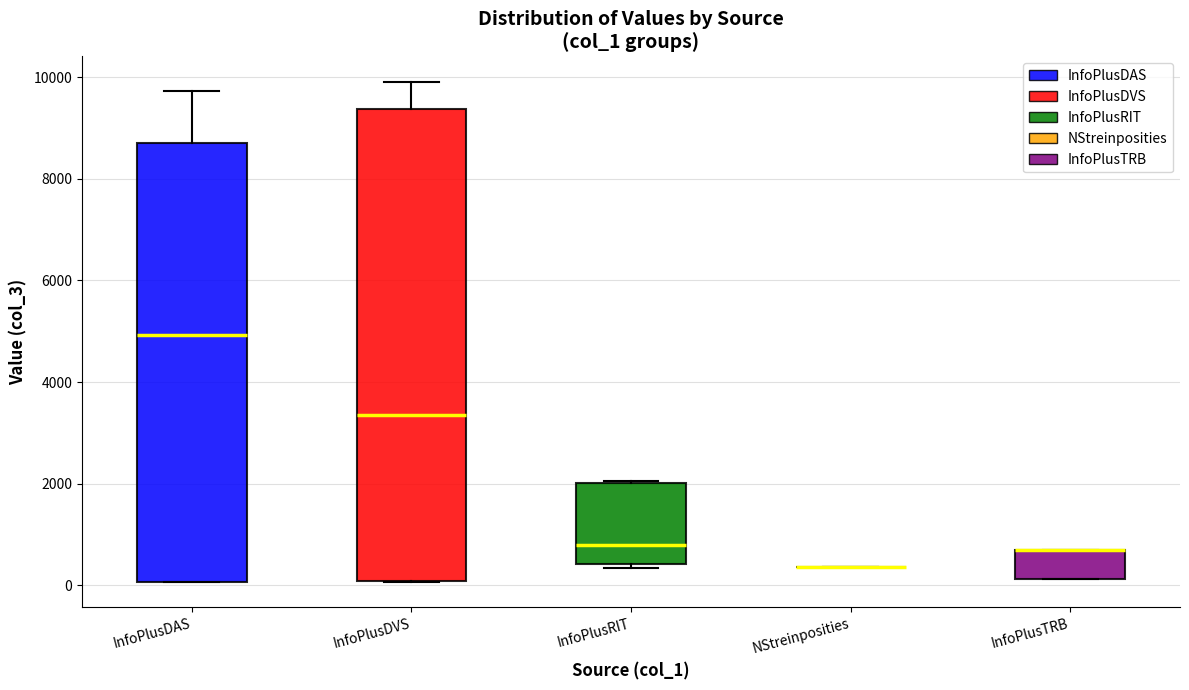

Comparing the boxes themselves (not the whiskers), which one is the tallest?

InfoPlusDVS